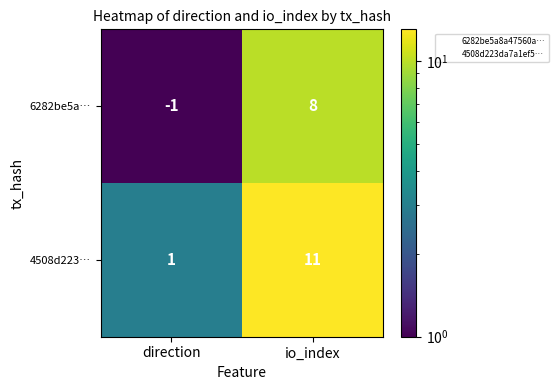

Which series has the widest spread of values?

4508d223…